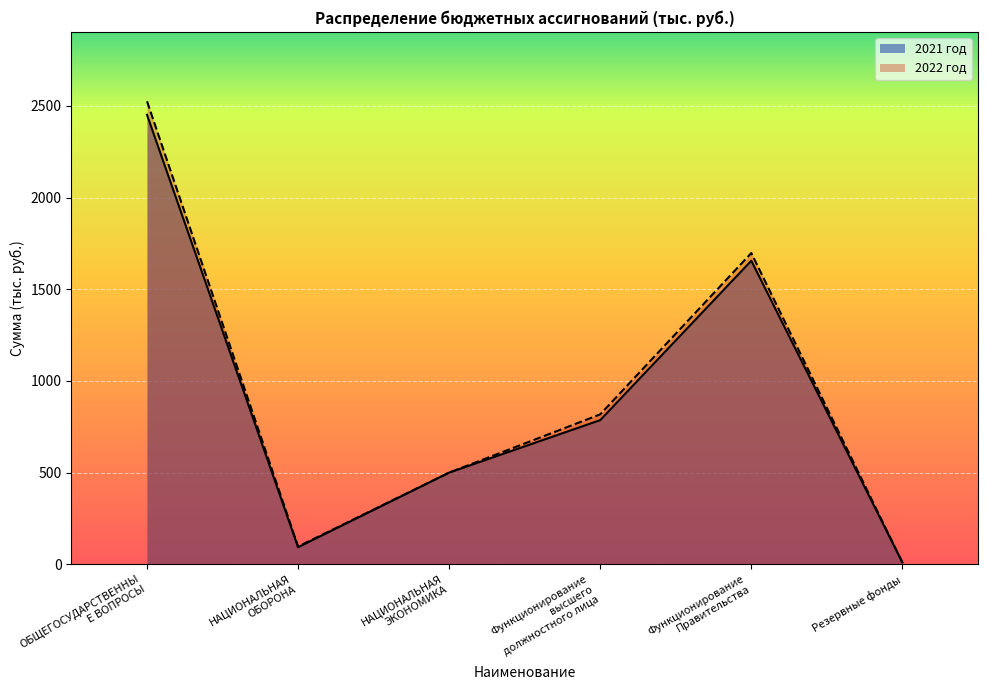

What is the label of the 2nd point from the left?

НАЦИОНАЛЬНАЯ ОБОРОНА